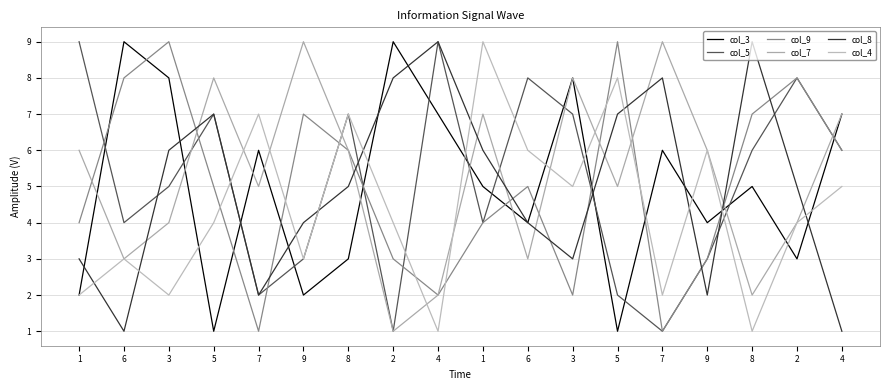

What is the value of the col_3 point at the 2nd from the left?

9